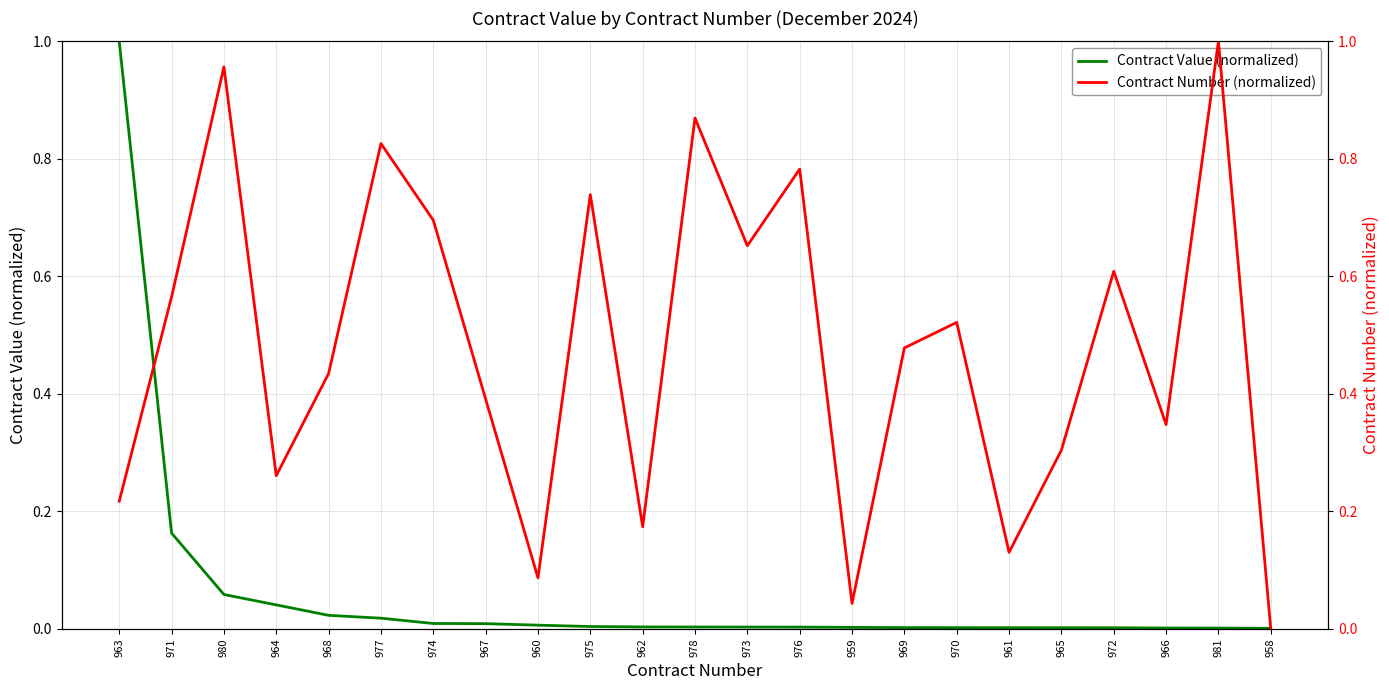

Reading right to left, transcribe all the data shown in this chart.

Contract Value (normalized): 958=0.0	981=0.0	966=0.0	972=0.0	965=0.0	961=0.0	970=0.0	969=0.0	959=0.0	976=0.0	973=0.0	978=0.0	962=0.0	975=0.0	960=0.0	967=0.0	974=0.0	977=0.0	968=0.0	964=0.0	980=0.1	971=0.2	963=1.0
Contract Number (normalized): 958=0.0	981=1.0	966=0.3	972=0.6	965=0.3	961=0.1	970=0.5	969=0.5	959=0.0	976=0.8	973=0.7	978=0.9	962=0.2	975=0.7	960=0.1	967=0.4	974=0.7	977=0.8	968=0.4	964=0.3	980=1.0	971=0.6	963=0.2